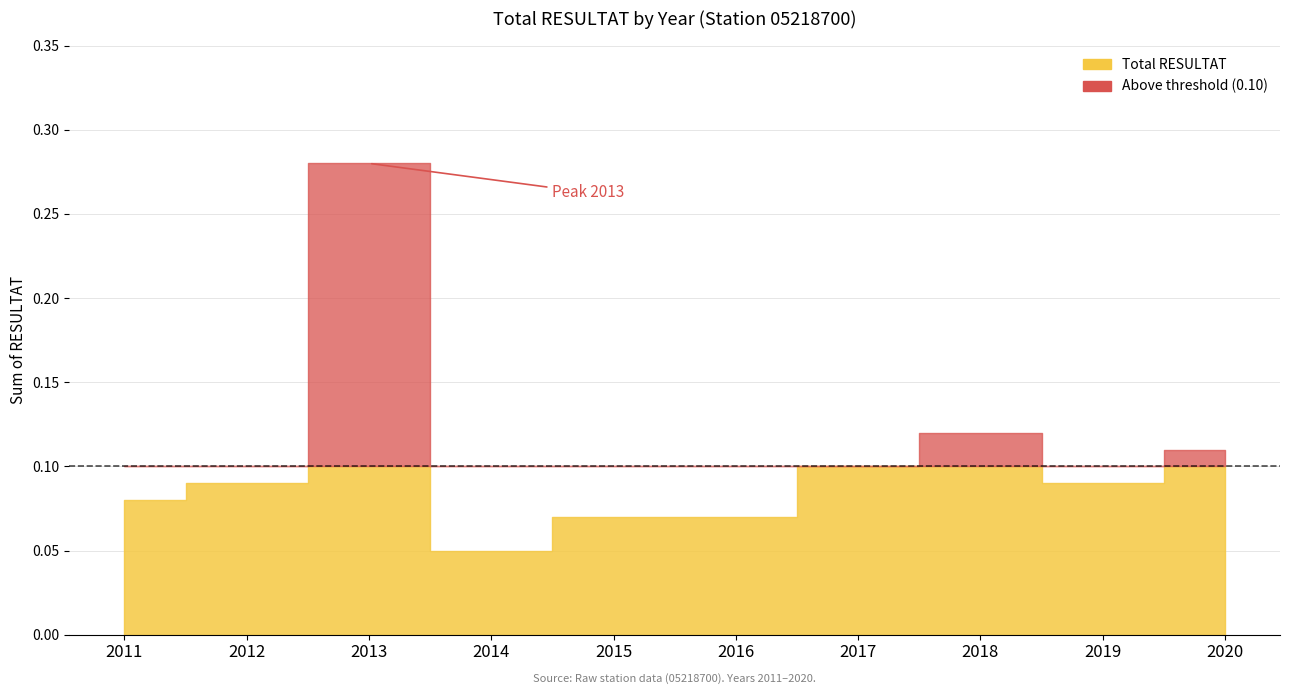

True or false: Above threshold and Total RESULTAT cross at least once.

False